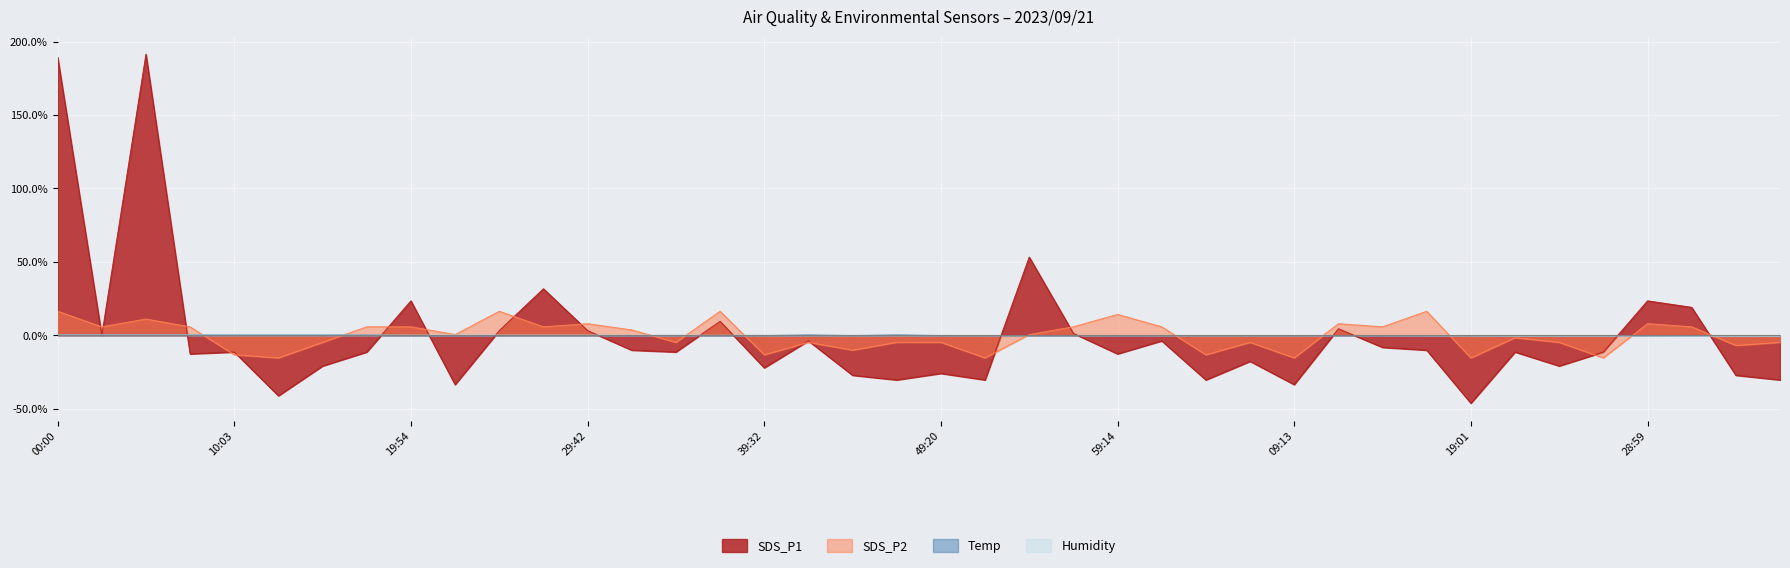

How many lines are shown in the chart?

4